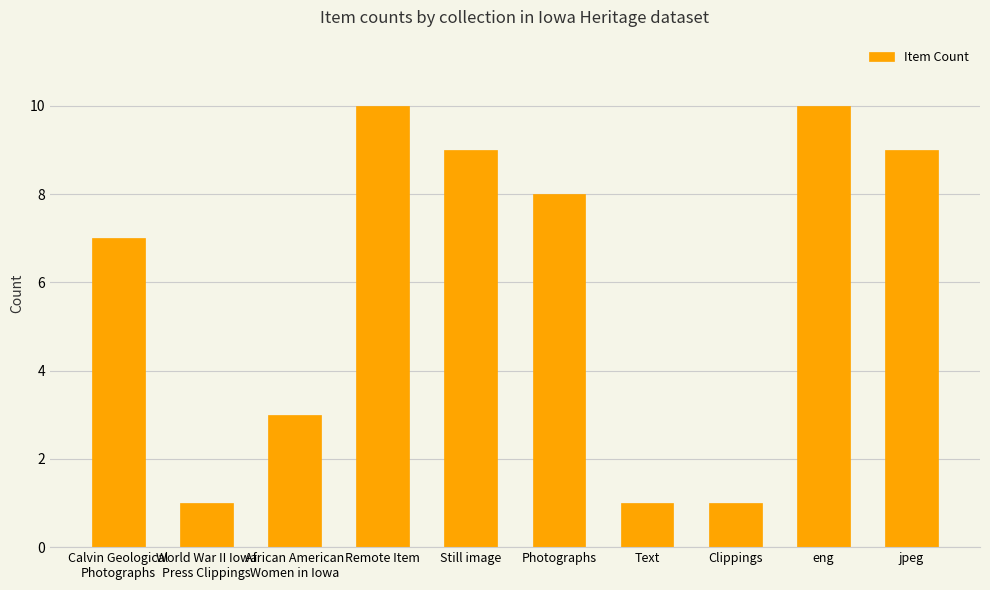

What is the approximate value at Remote Item?

10